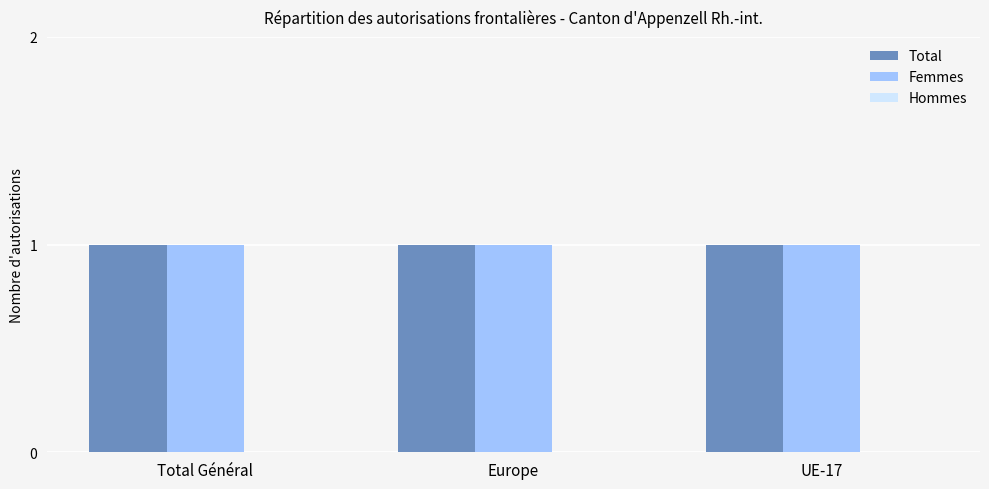

What is the value of the Total bar at the 2nd from the left?

1